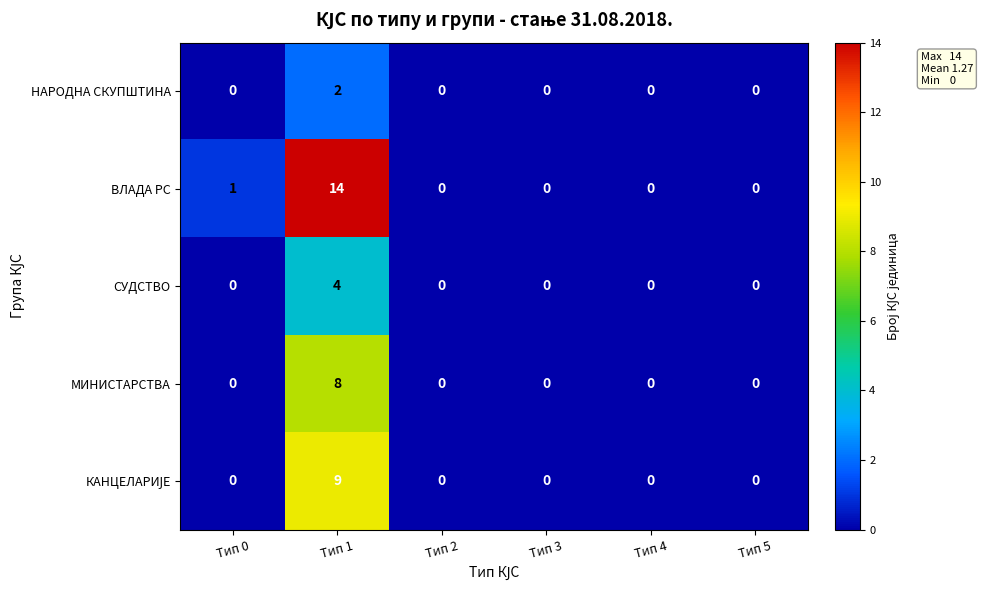

At which label is ВЛАДА РС closest to 7?

Тип 0